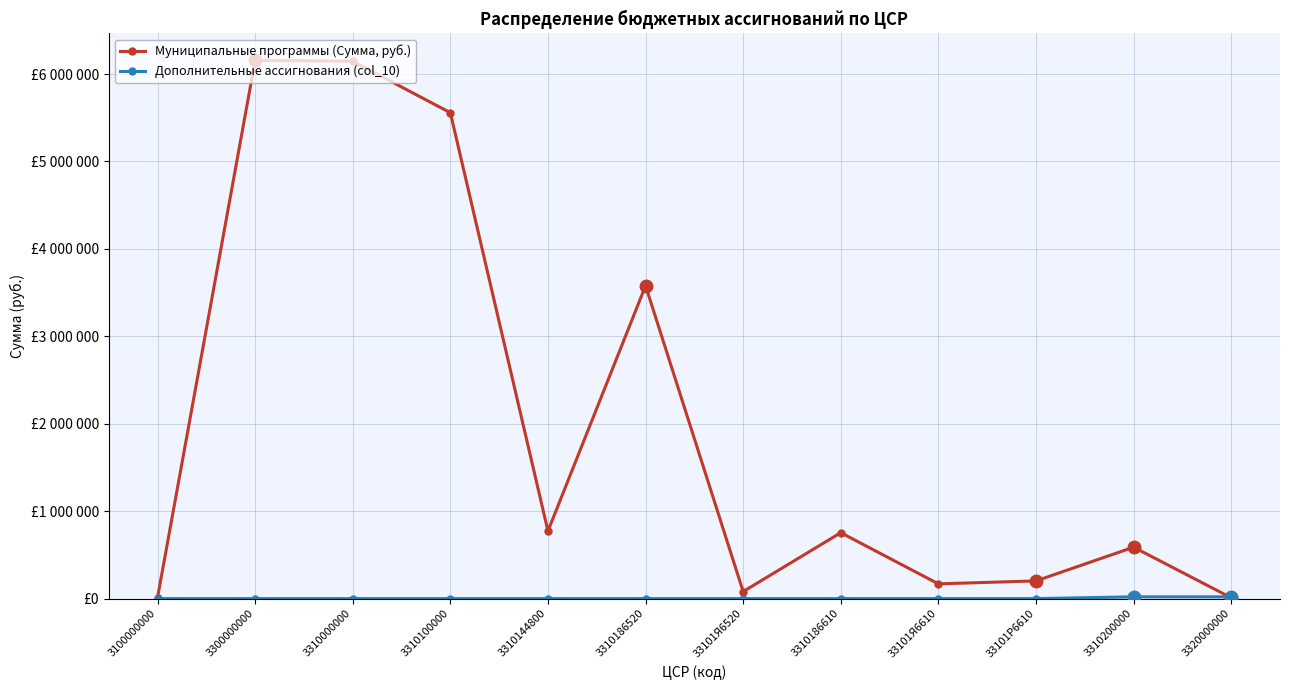

What position from the right is 3310100000?

9